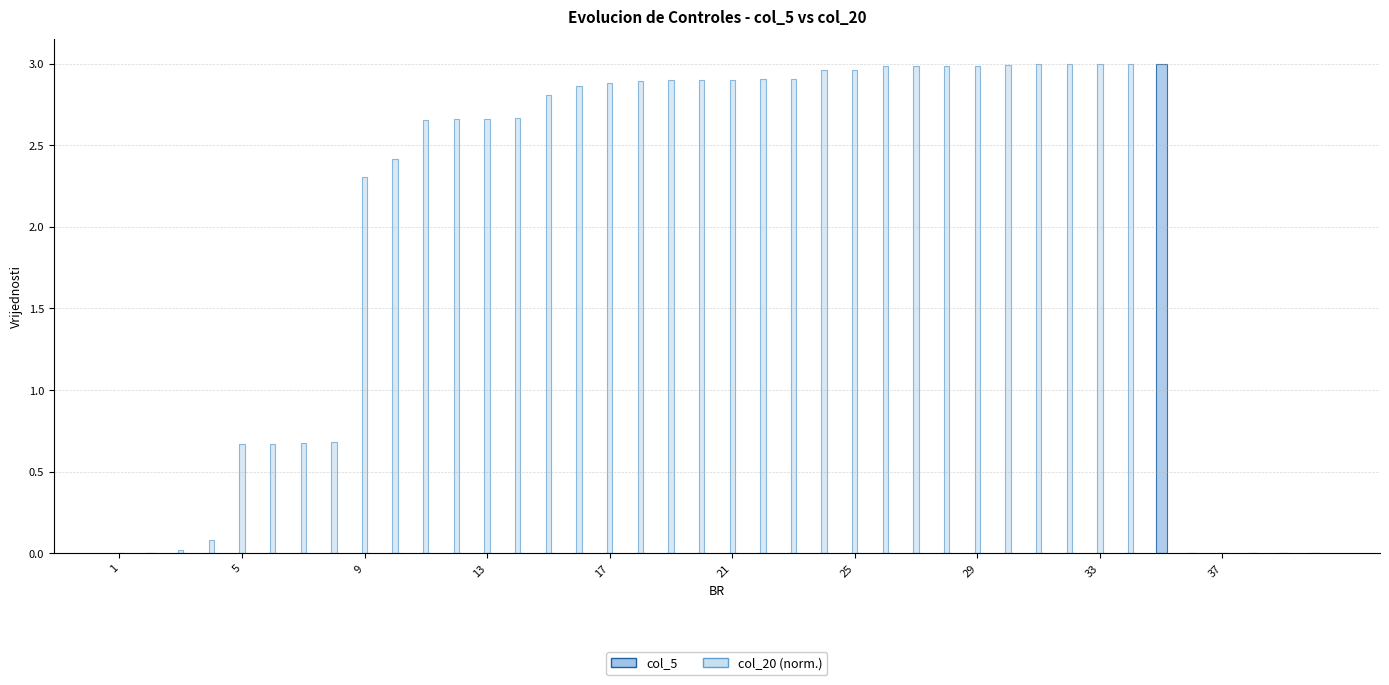

True or false: col_20 has more than 1 points higher than both neighbors.

False